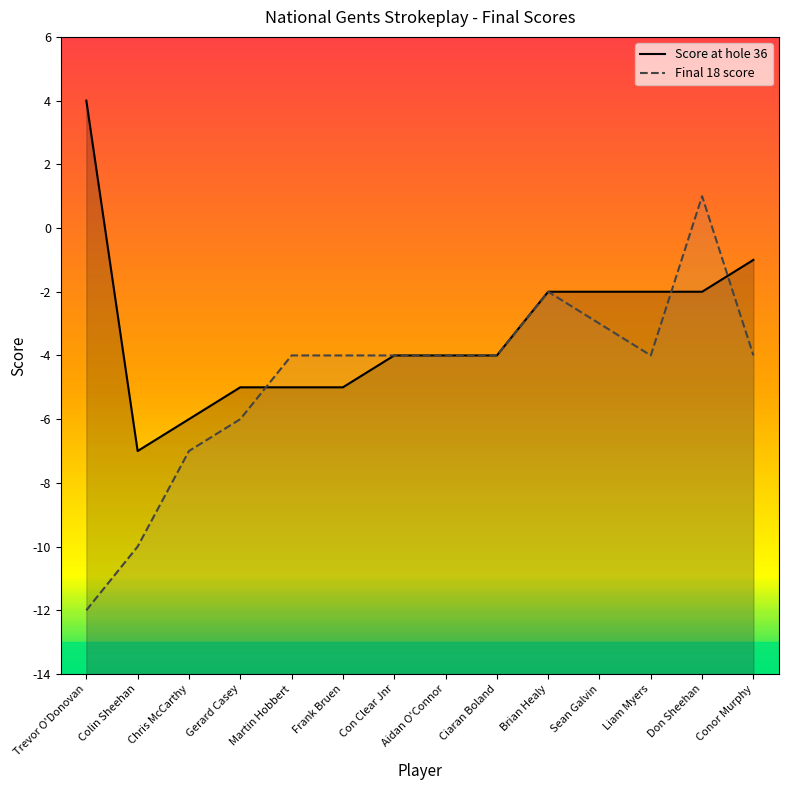

After their last crossing, which series has the higher values: Score at hole 36 or Final 18 score?

Score at hole 36